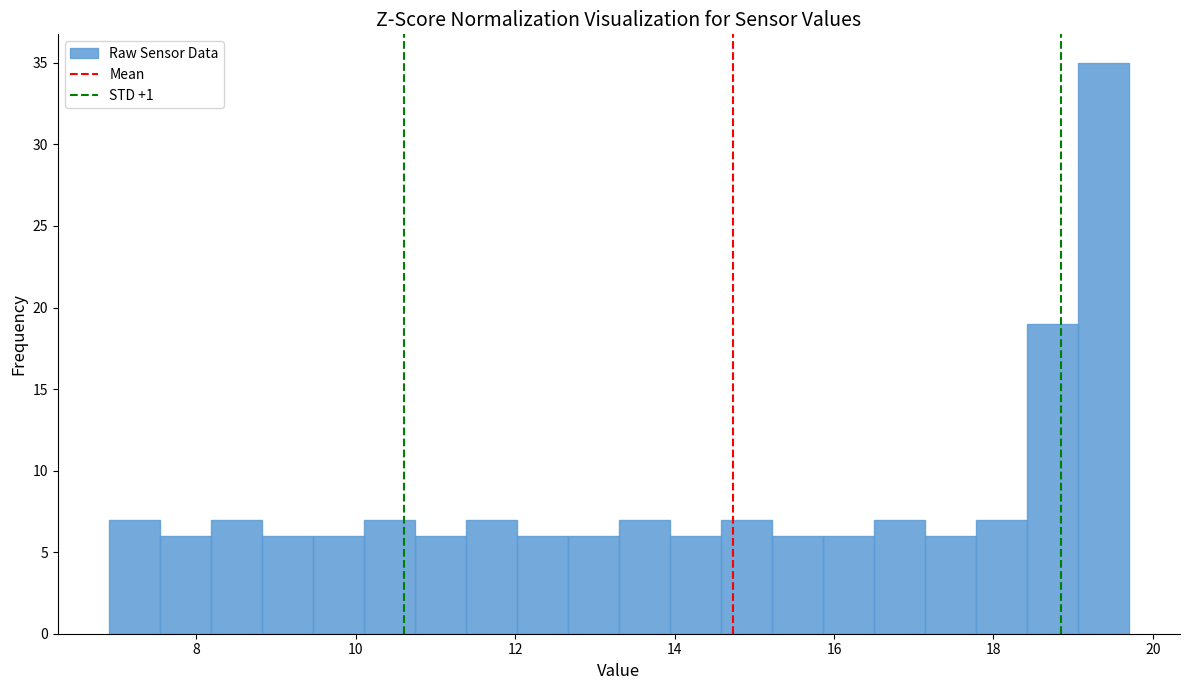

Read against the x-axis, roughly where is the centre of the tallest bar?

19.4